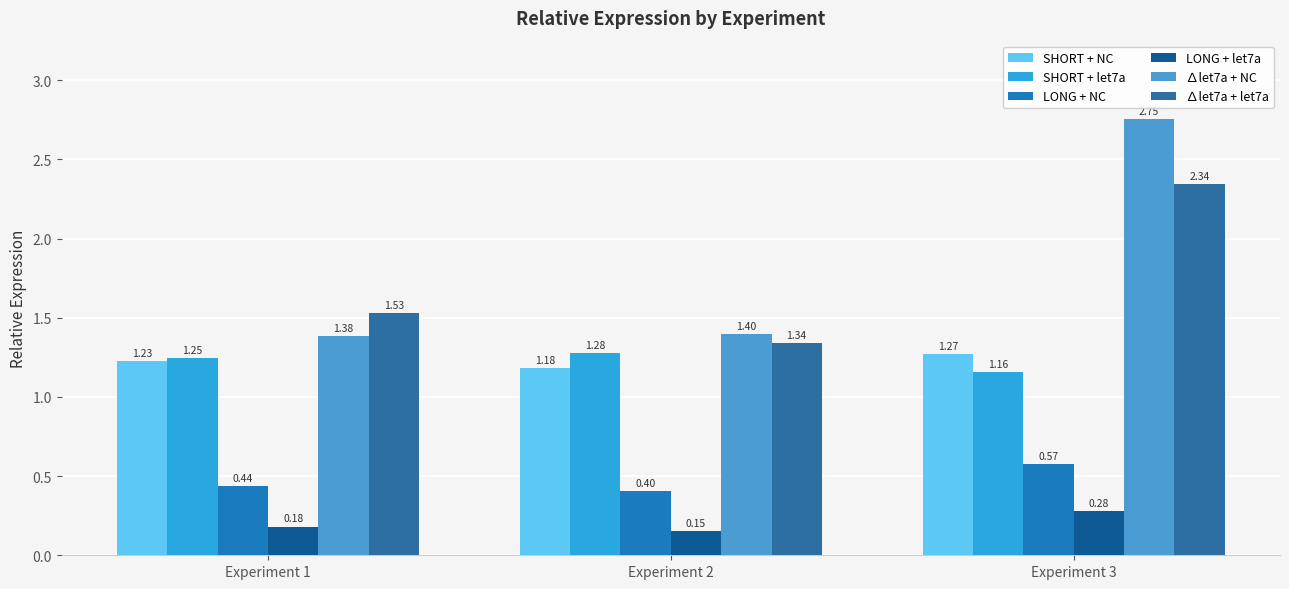

Which series changed the most between Experiment 1 and Experiment 2?

∆let7a + let7a